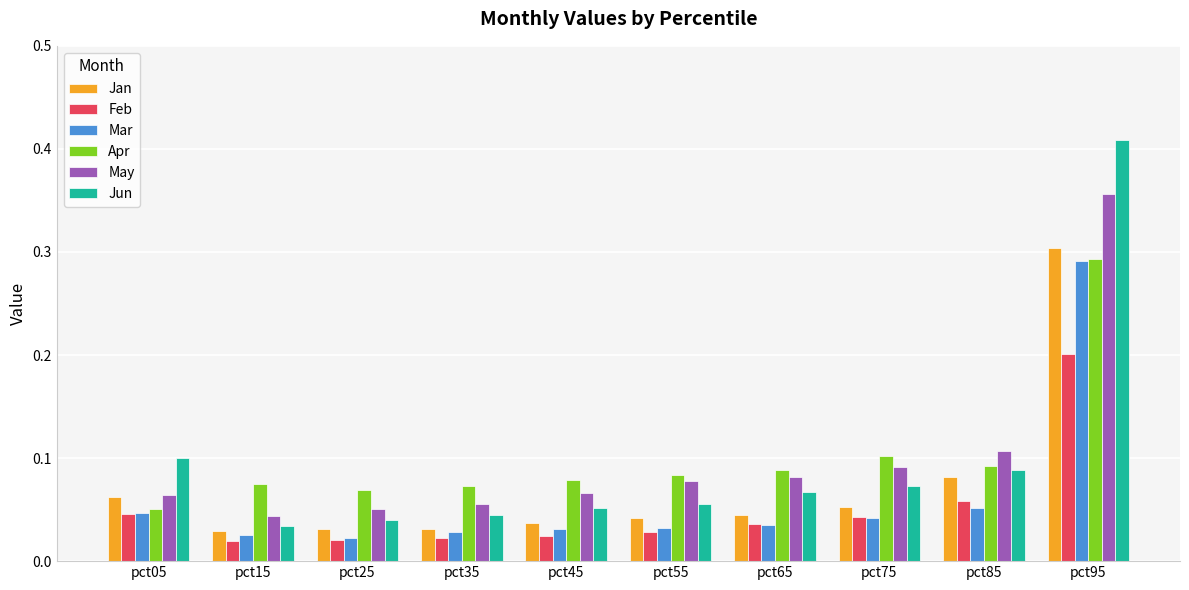

What is the sum of all Mar values?

0.6